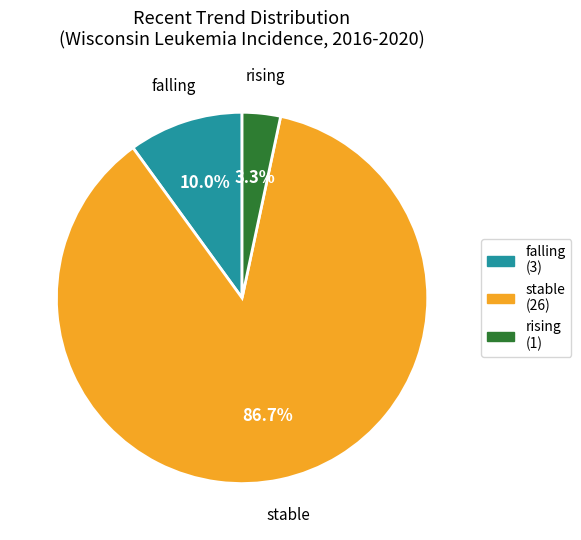

To the nearest percent, what is the combined percentage of stable and rising?

90%